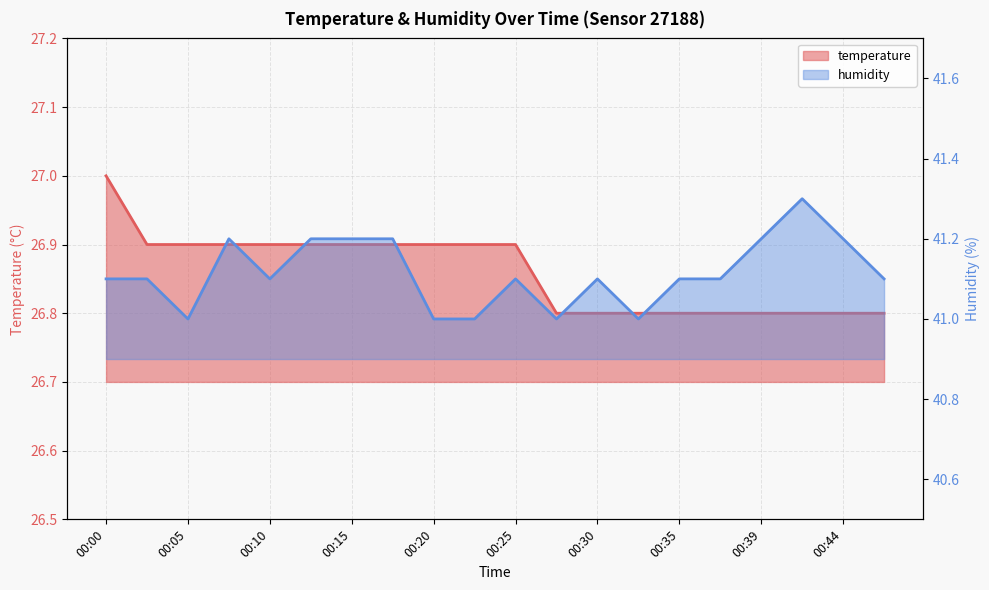

Read the humidity value at 00:05.

41.0